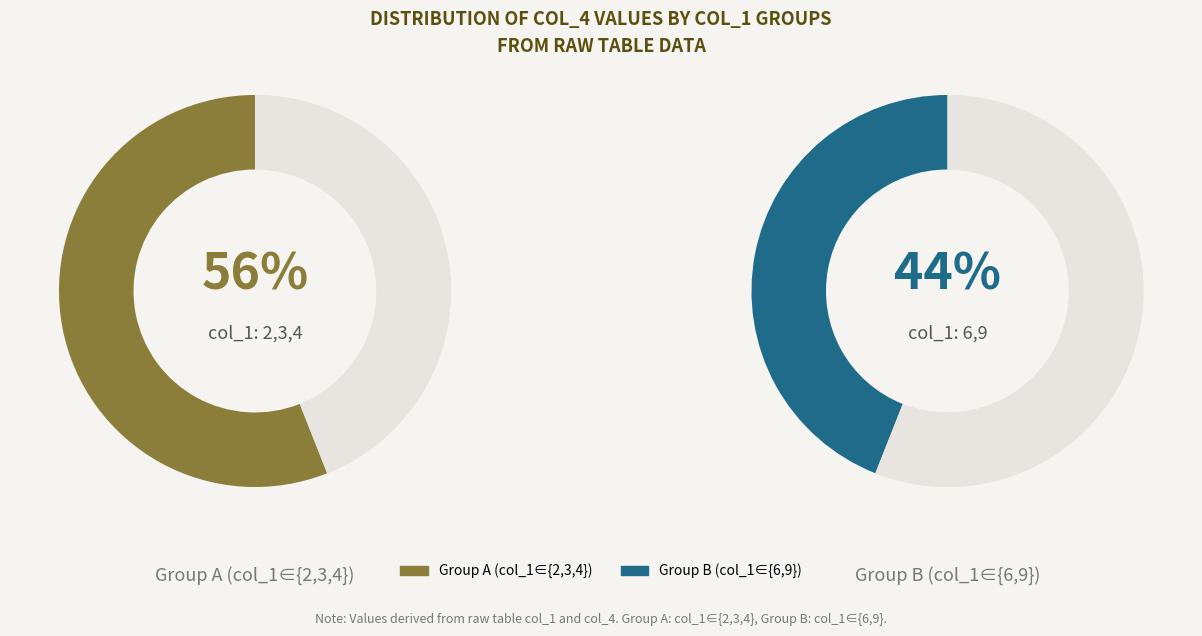

Between 2 and 2, which is larger?

2